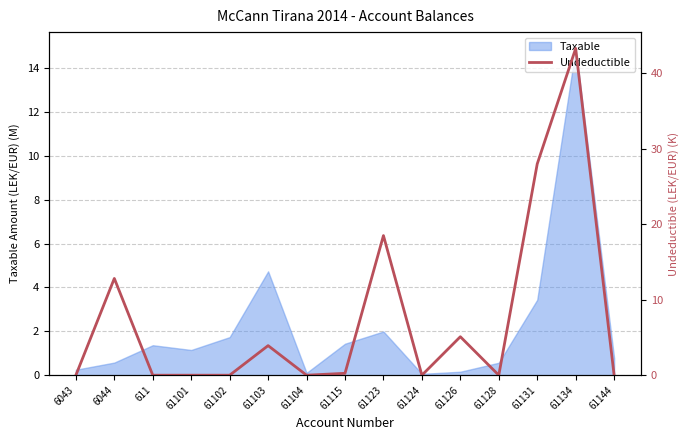

Which category has the highest value in the Taxable series?

61134